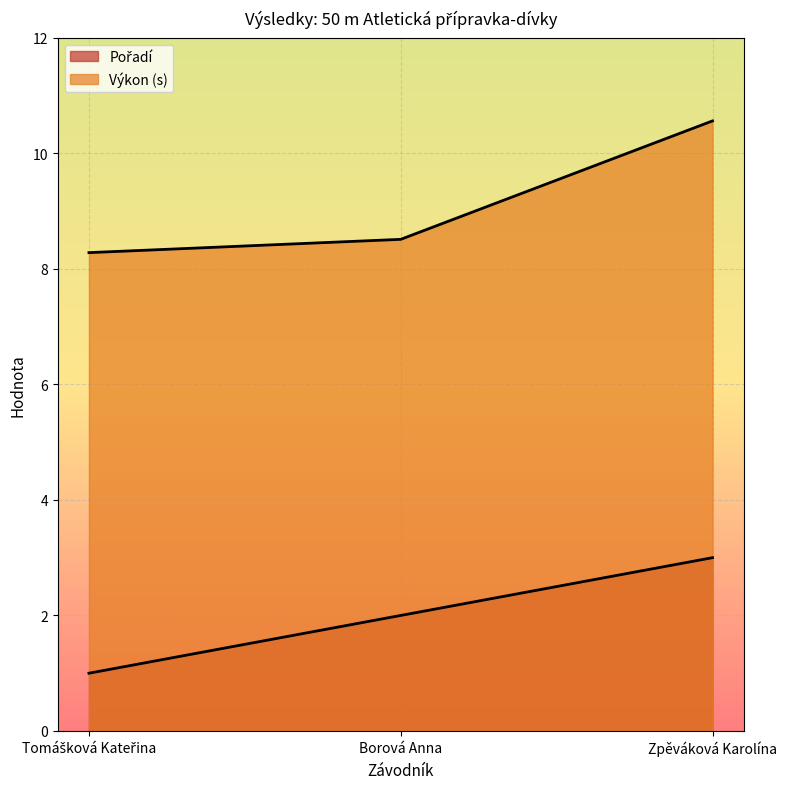

What value does the Výkon series have at Borová Anna?

8.5